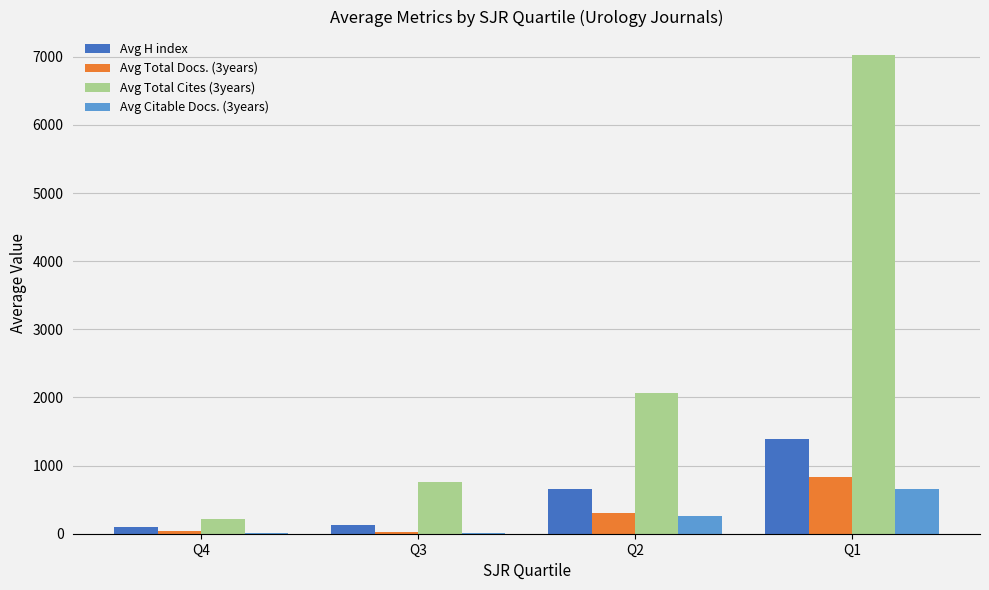

Which series changed the most between Q2 and Q1?

Avg Total Cites (3years)